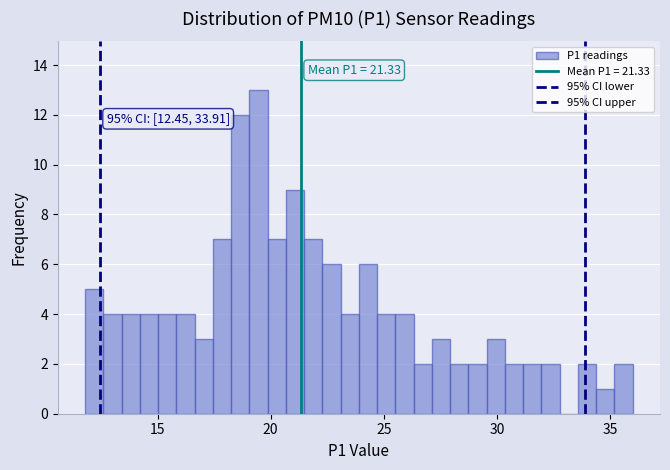

Read against the x-axis, roughly where is the centre of the tallest bar?

19.5